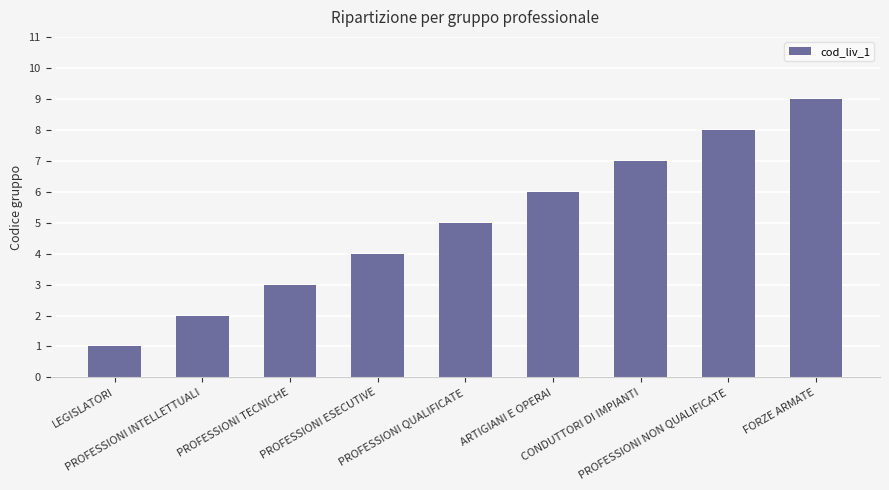

What is the sum of the values at FORZE ARMATE and PROFESSIONI ESECUTIVE?

13